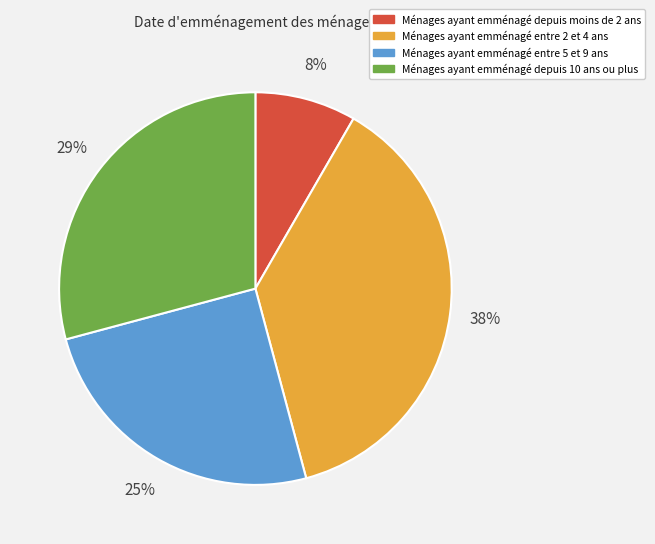

To the nearest percent, what is the difference between the largest and smallest slice percentages?

29%